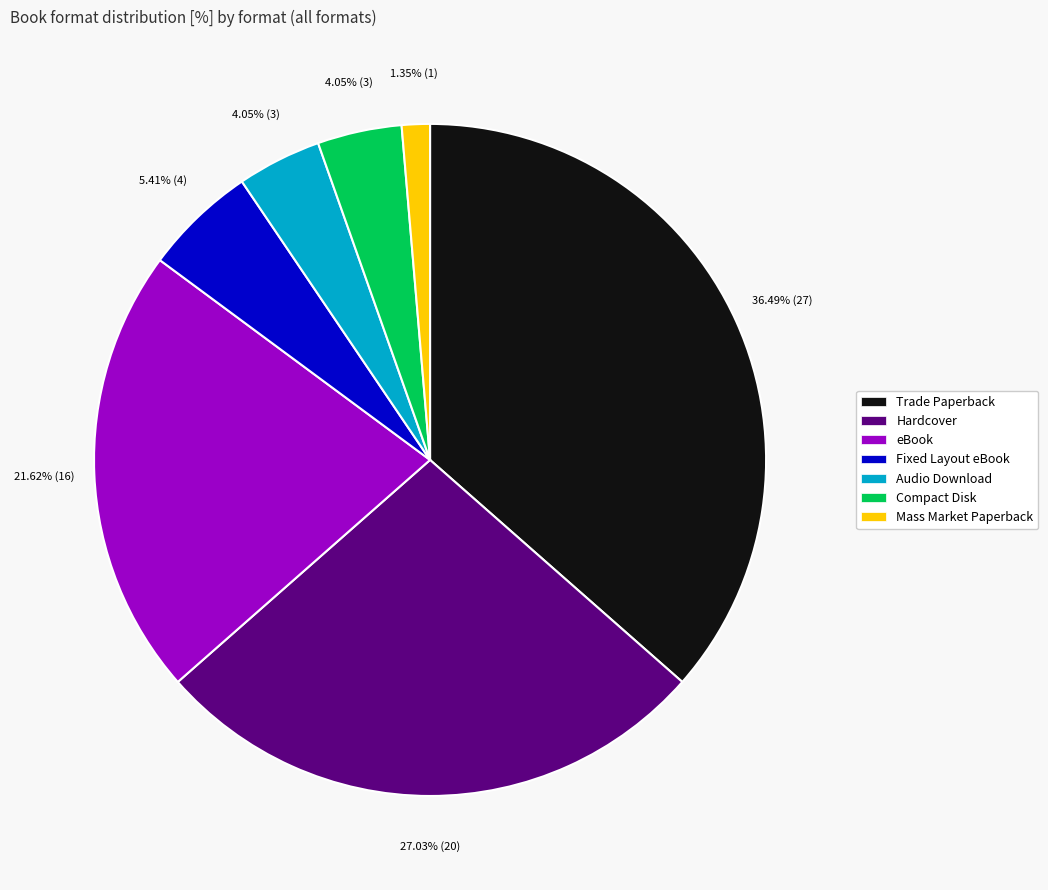

Do Compact Disk and Mass Market Paperback together represent more than half of the pie?

No